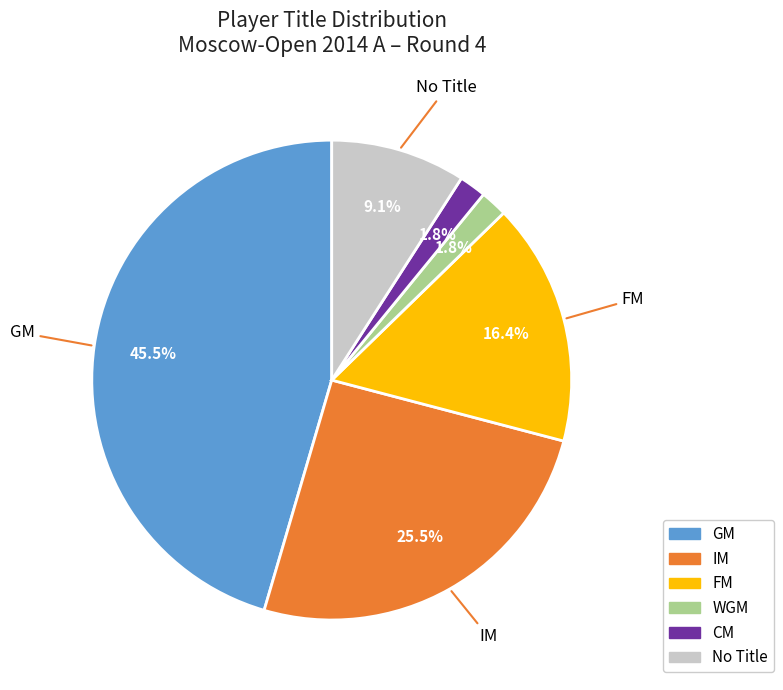

Approximately how many times larger is the value at GM compared to FM?

2.8